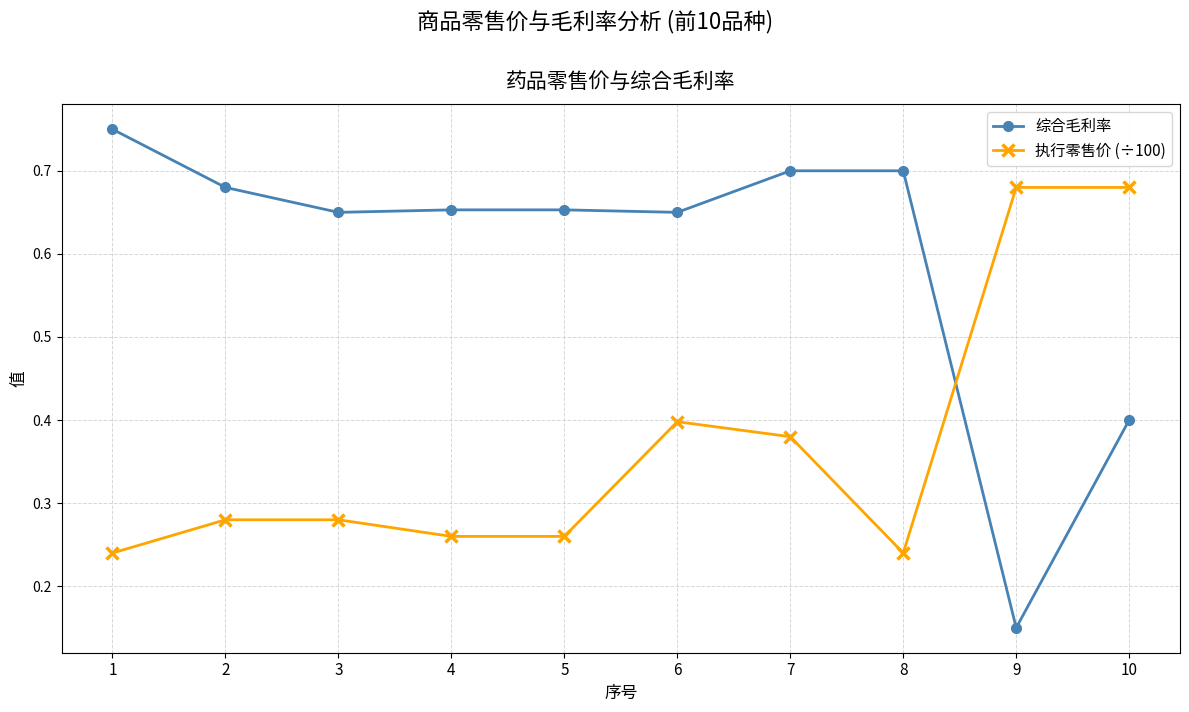

Which category has the highest value in the 综合毛利率 series?

1